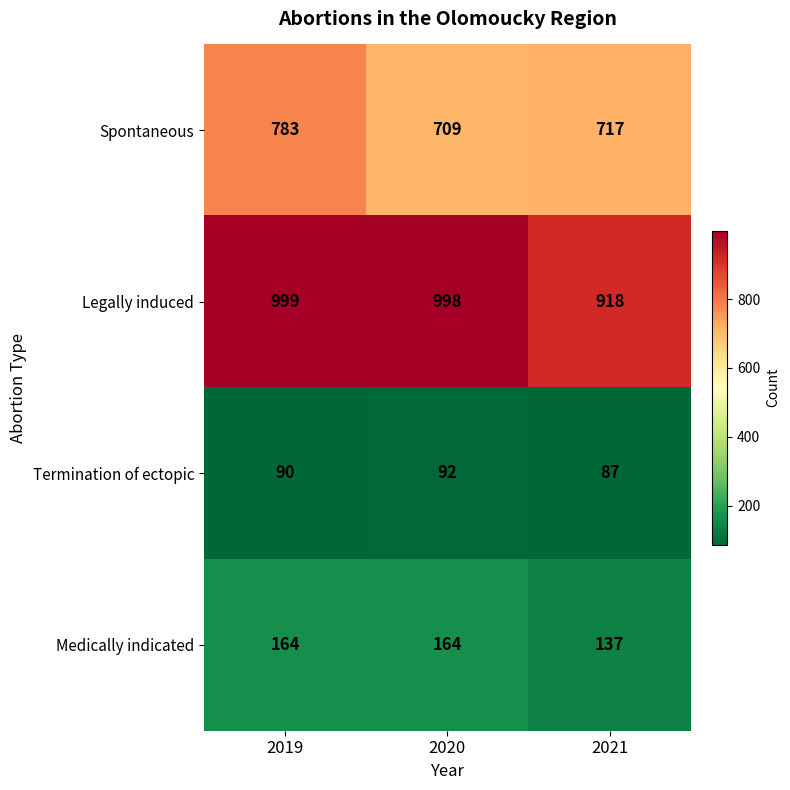

Reading left to right, list all the values displayed in this chart.

Spontaneous: 783	709	717
Legally induced: 999	998	918
Termination of ectopic: 90	92	87
Medically indicated: 164	164	137